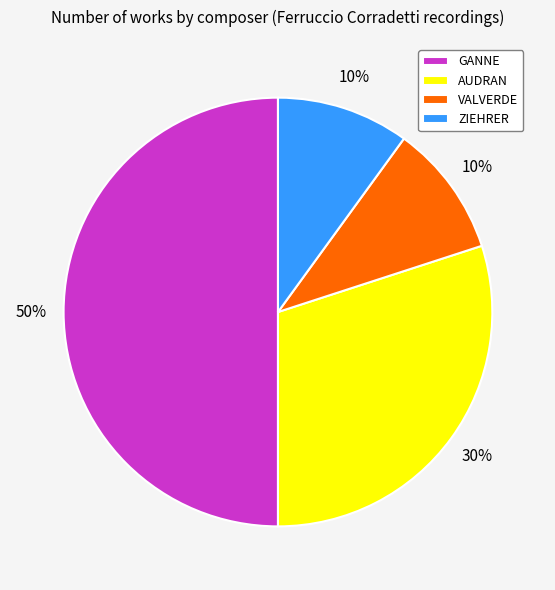

Is ZIEHRER the majority of the pie?

No